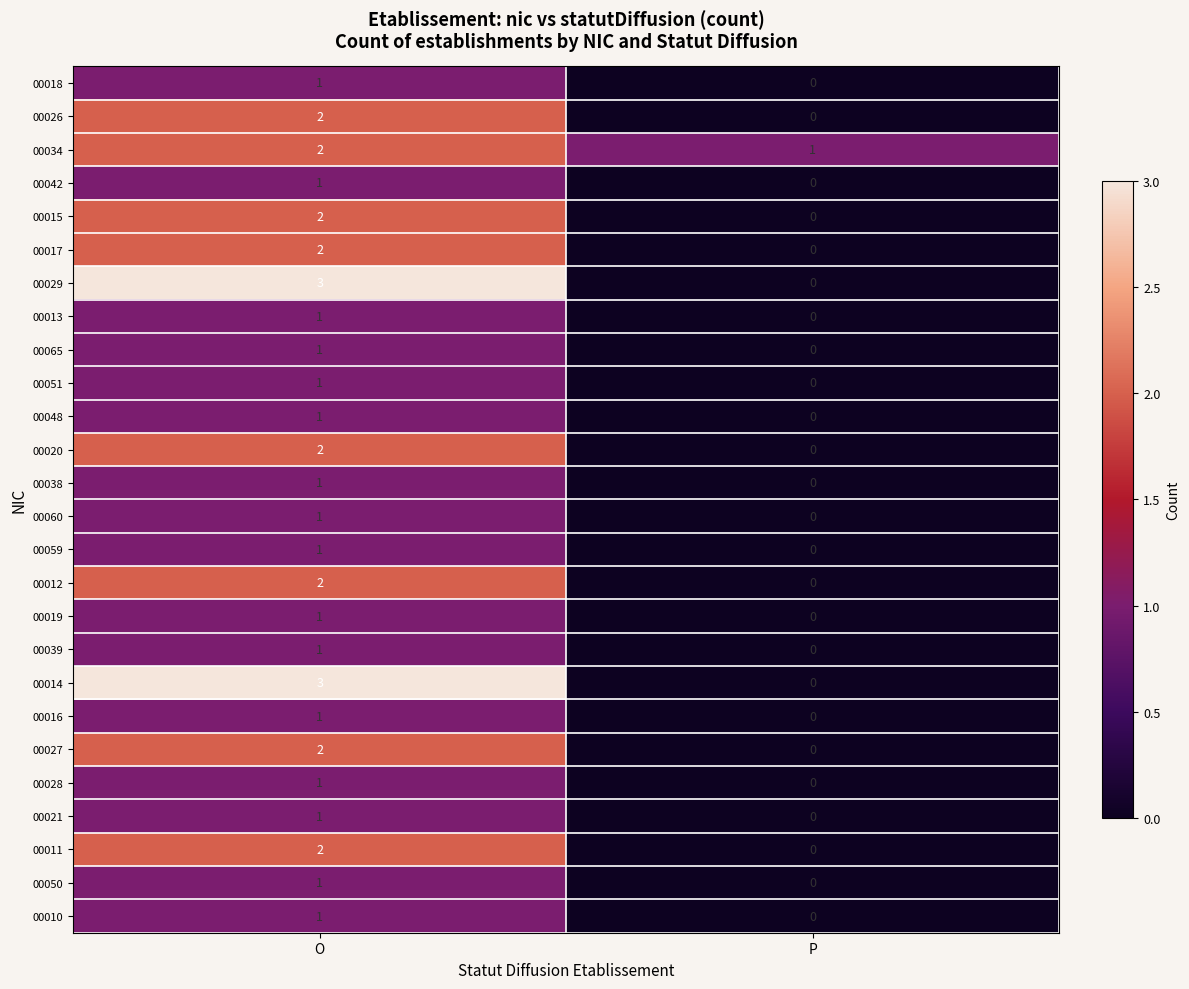

Is the value of 00020 at P greater than the value of 00060 at O?

No